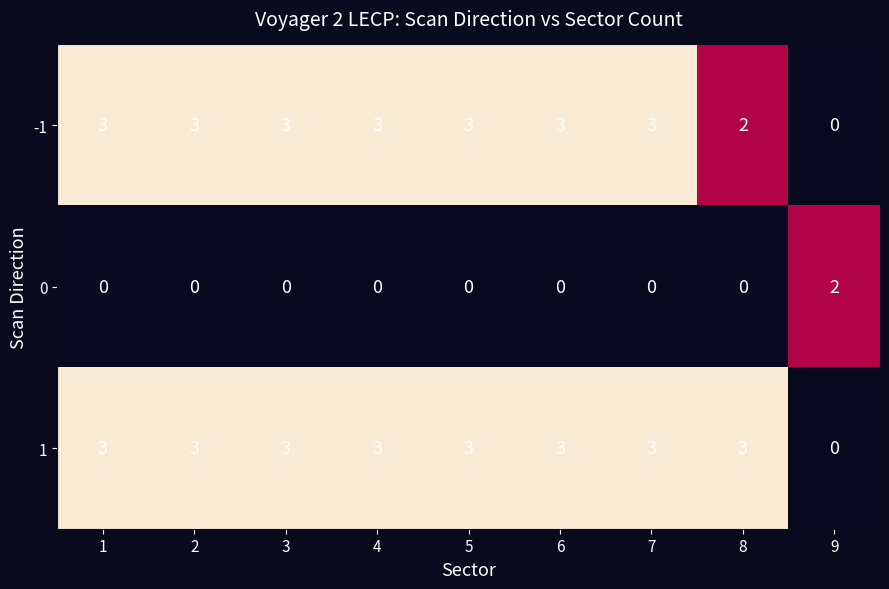

Which series has the largest total across all categories?

1